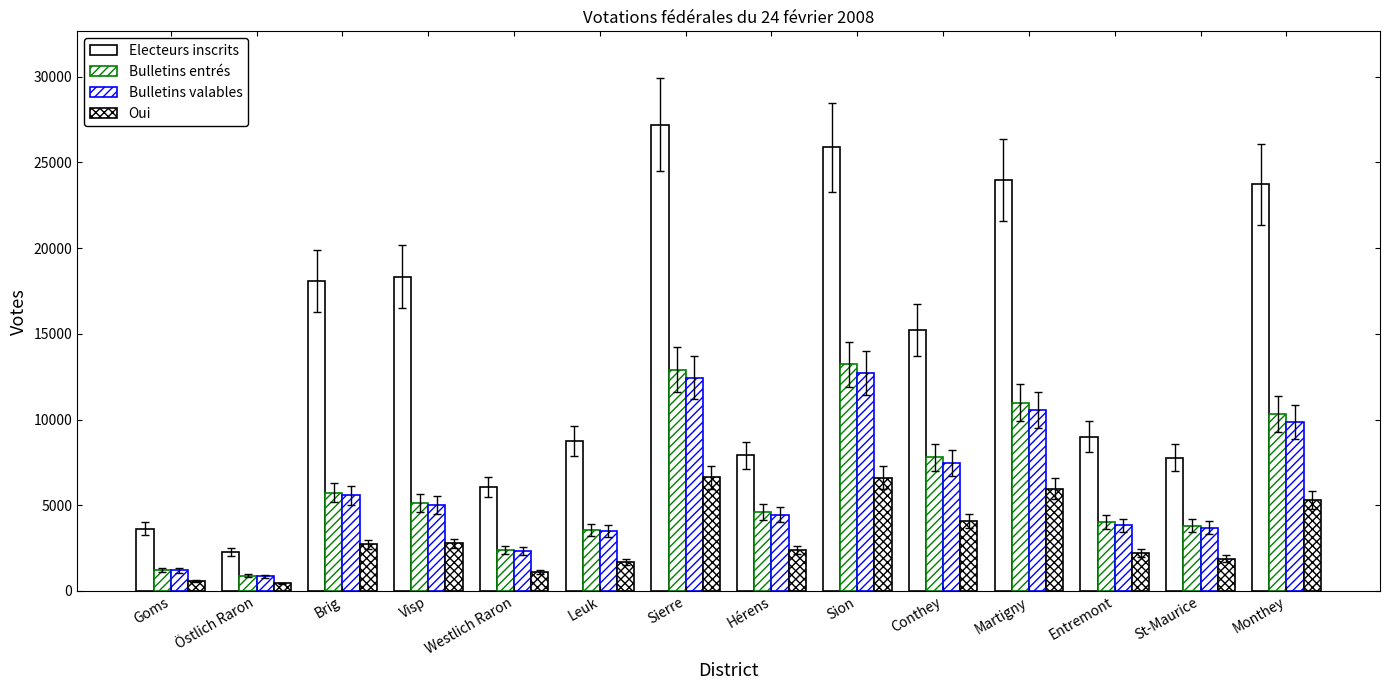

Which series changed the most between Sion and Martigny?

Bulletins entrés